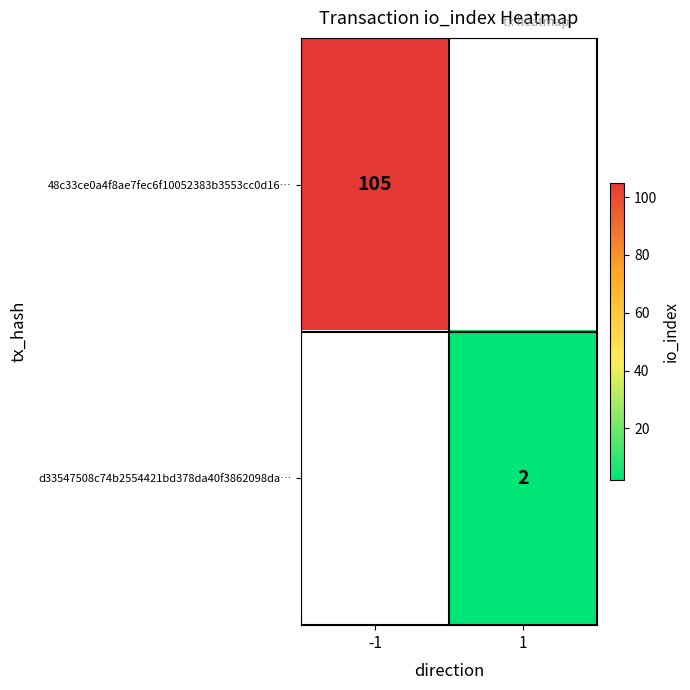

The value of 48c33ce0a4f8ae7fec6f10052383b3553cc0d16… at -1 is 105. True or false?

True